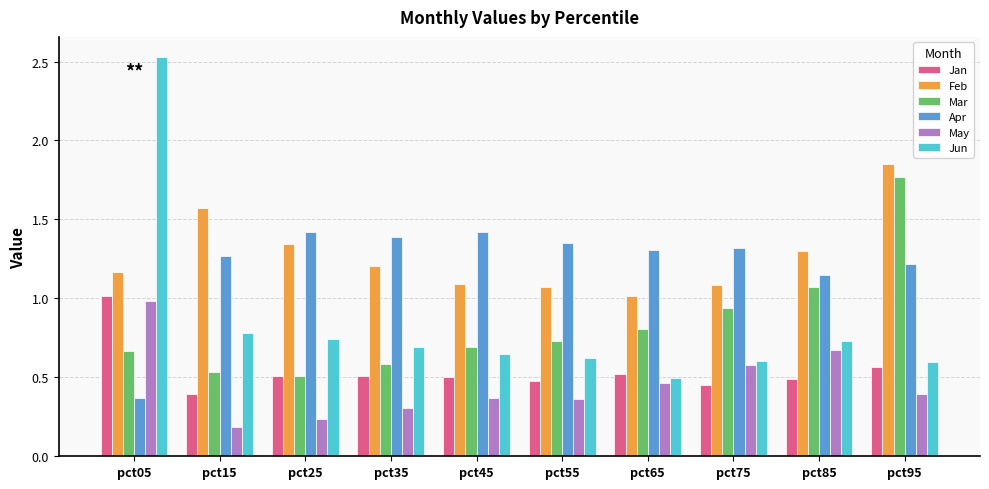

Which category has the lowest value across all series?

pct15